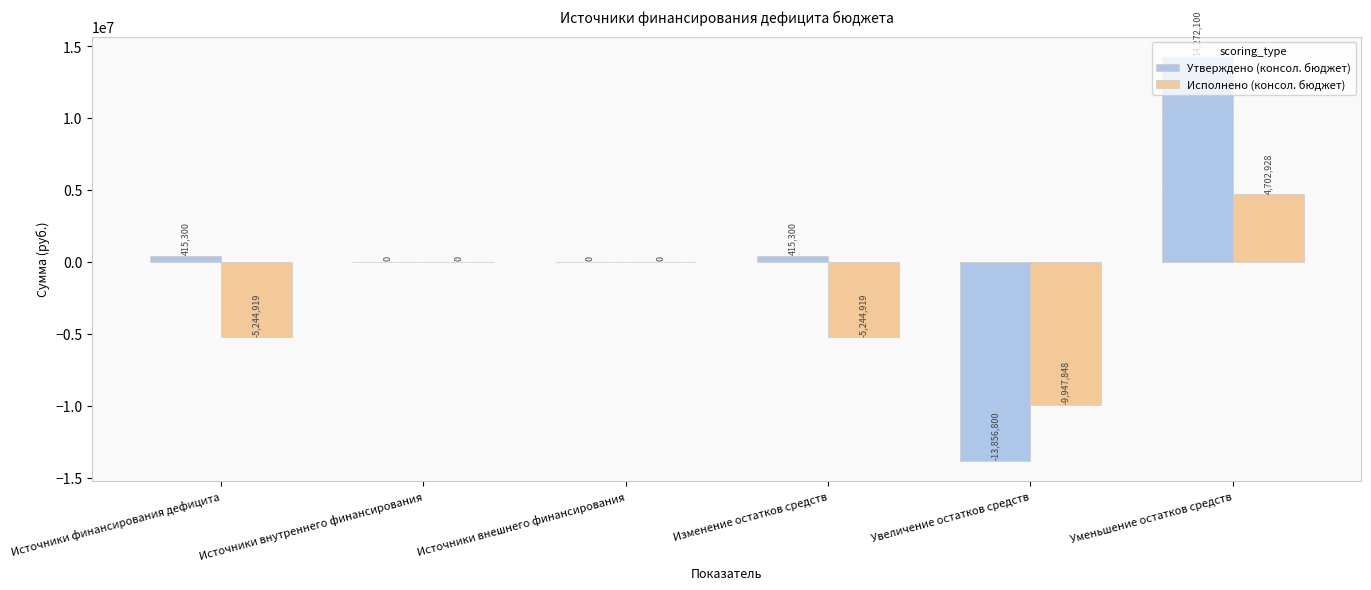

Which series has the largest total across all categories?

Утверждено (консол. бюджет)